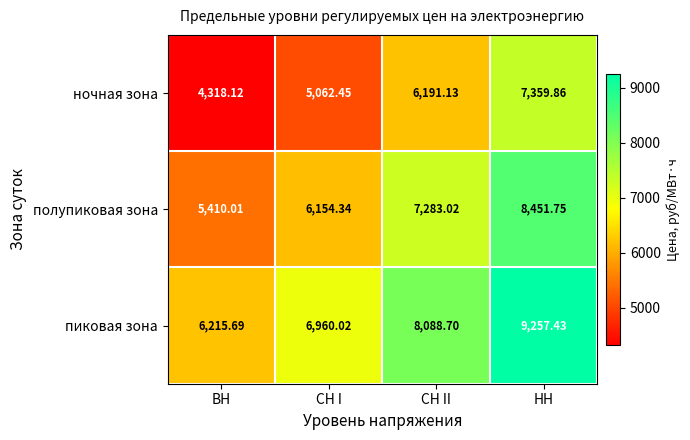

List the series in order of their peak value, lowest first.

ночная зона, полупиковая зона, пиковая зона